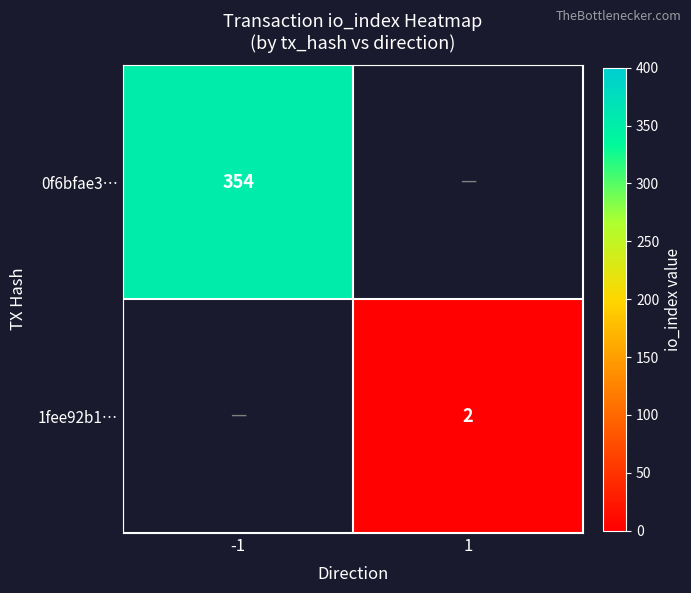

What is the difference between the highest and lowest values at -1?

354